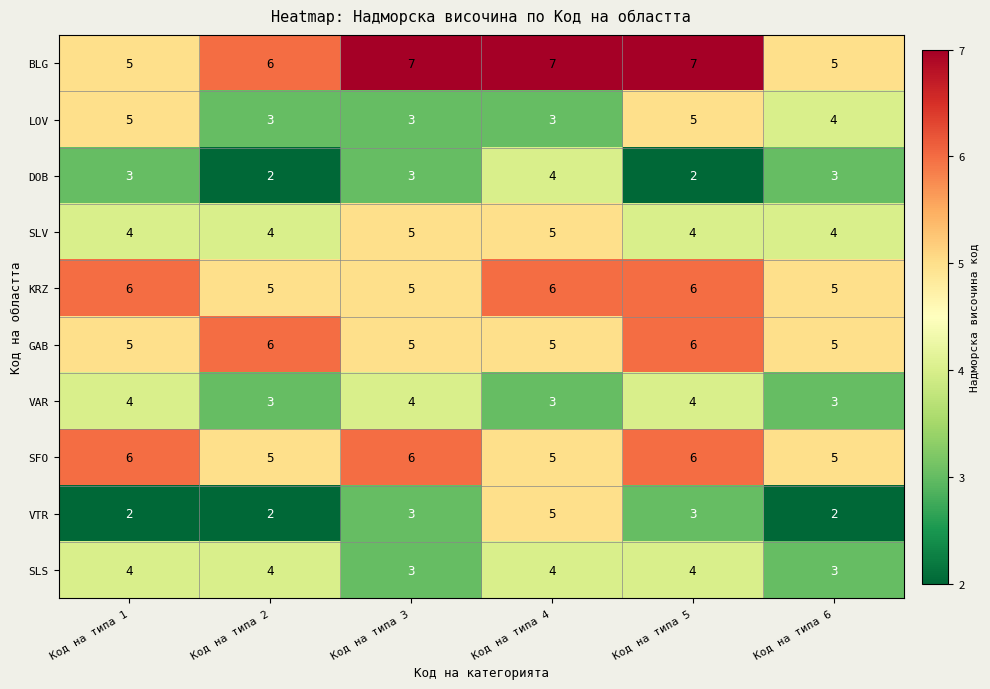

What is the lowest value of the VAR series?

3